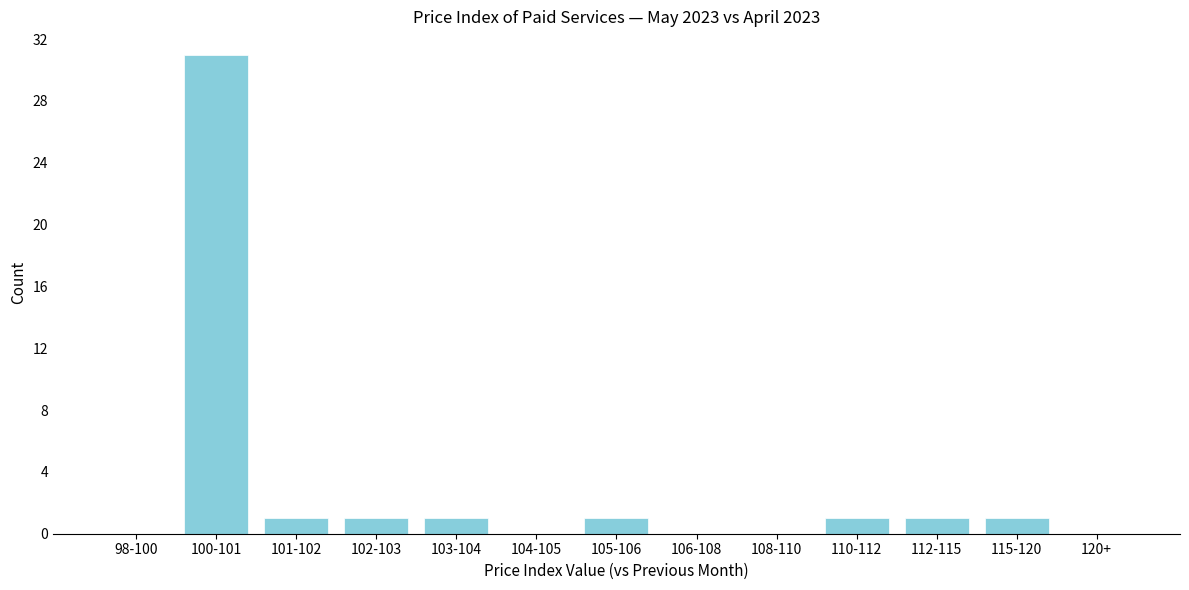

Reading left to right, transcribe all the data shown in this chart.

98-100=0	100-101=31	101-102=1	102-103=1	103-104=1	104-105=0	105-106=1	106-108=0	108-110=0	110-112=1	112-115=1	115-120=1	120+=0